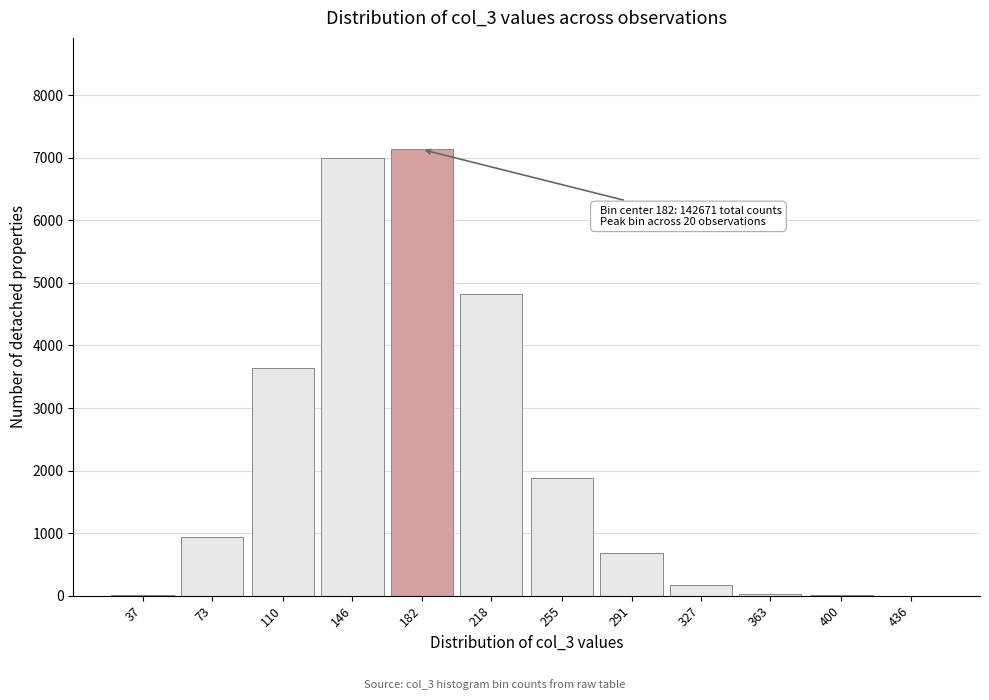

What is the sum of all values?

26313.6